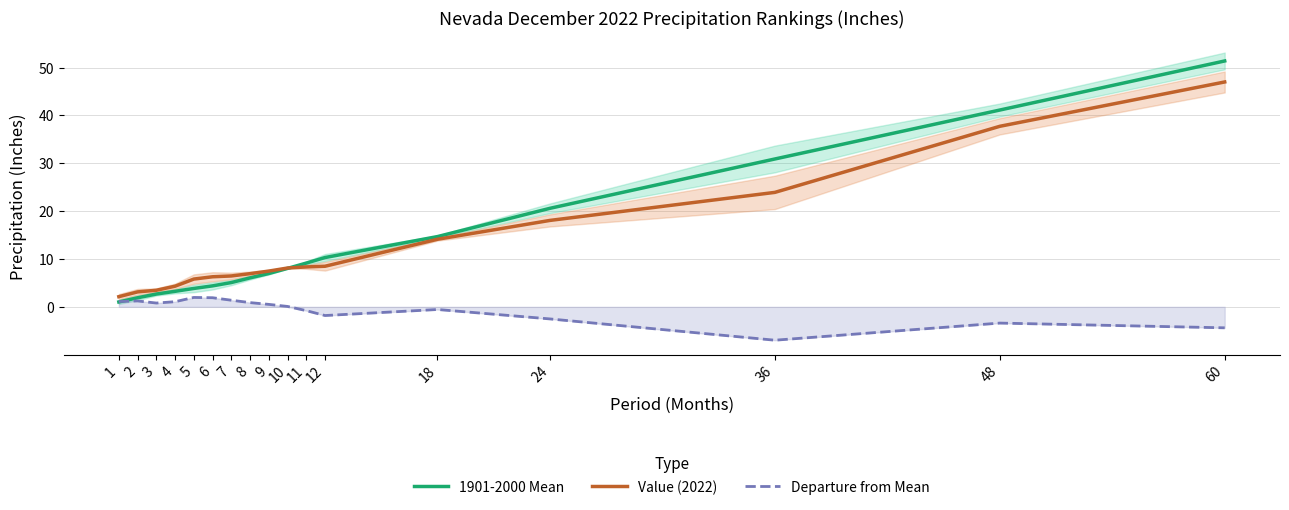

At how many categories does at least one series exceed 36?

2